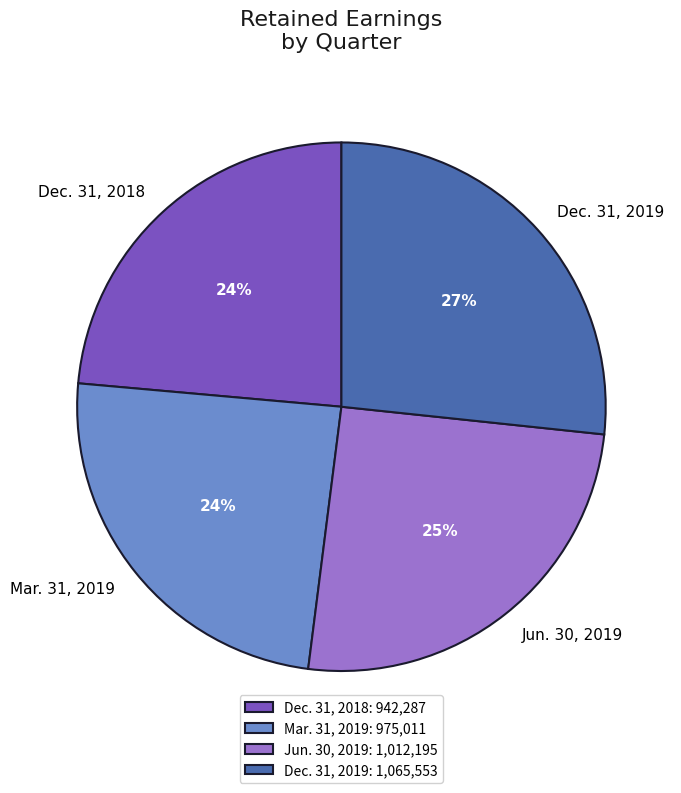

Is it true that Dec. 31, 2019 is 27% of the pie?

True